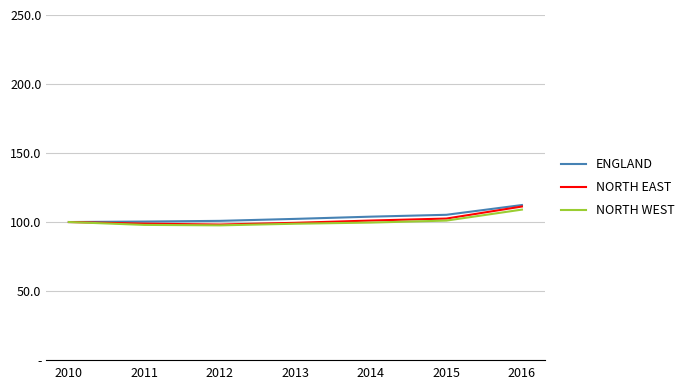

Does the chart have visible grid lines?

Yes